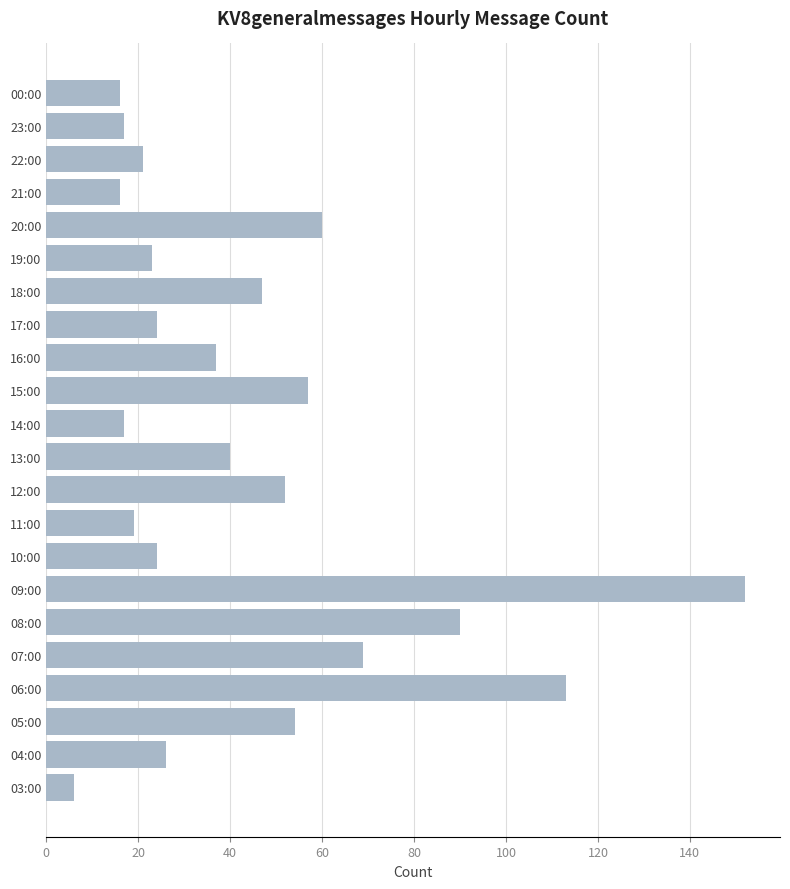

The chart shows a value of 9 at 00:00. True or false?

False